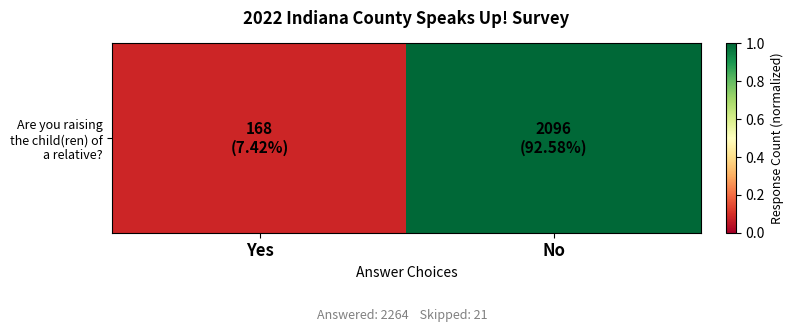

What value does the data have at Yes?

0.1